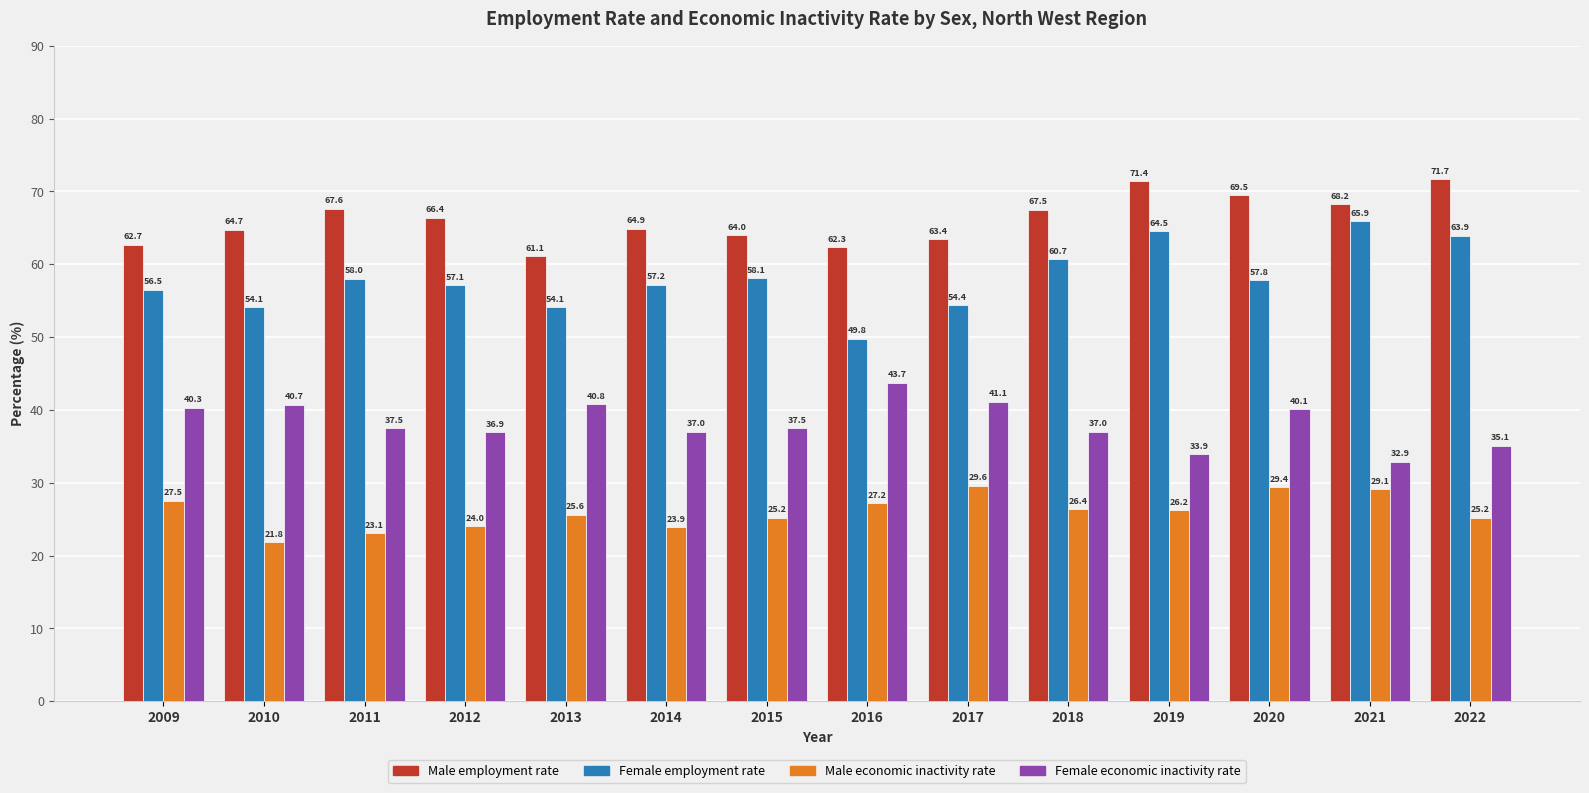

Does the chart contain any negative values?

No